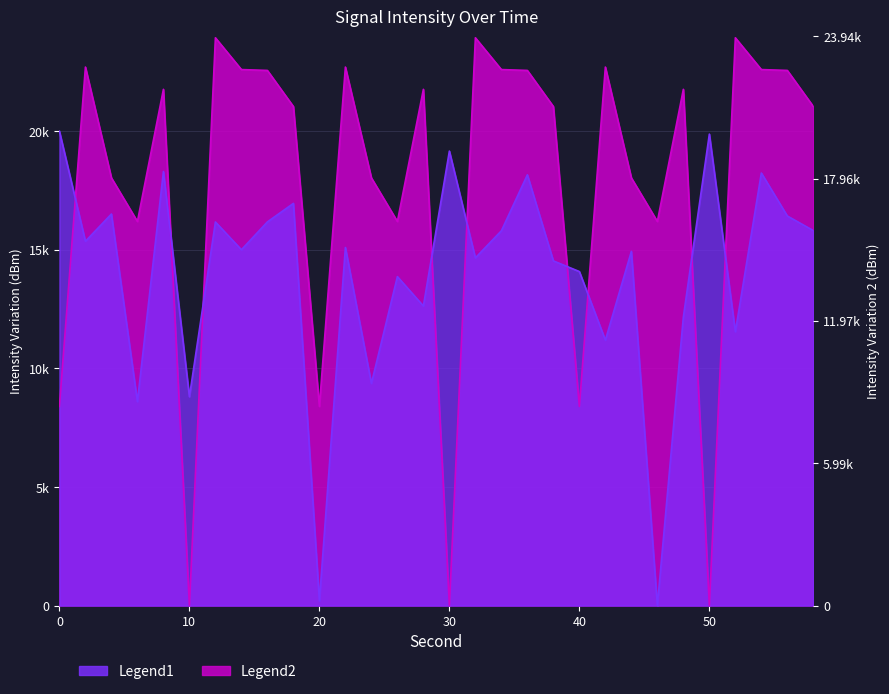

What is the sum of all Legend2 values?

531724.2